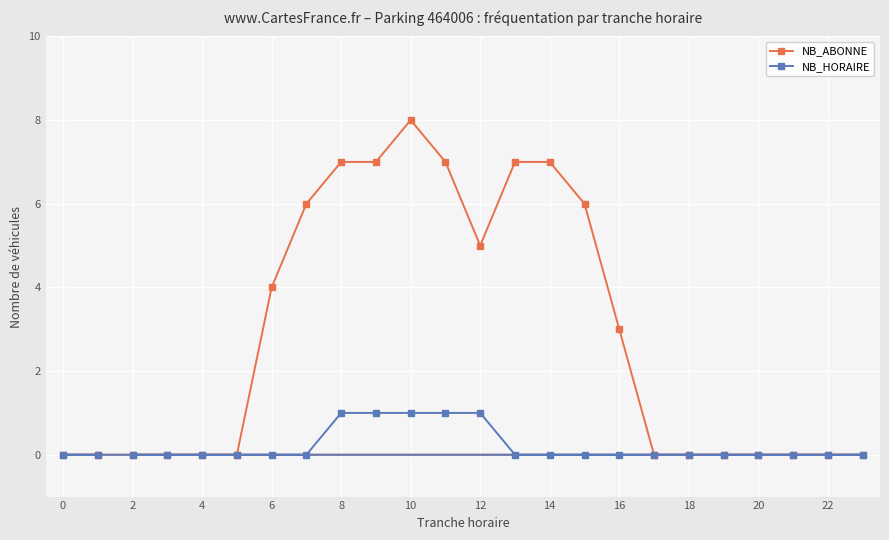

List the series in order of their peak value, lowest first.

NB_HORAIRE, NB_ABONNE